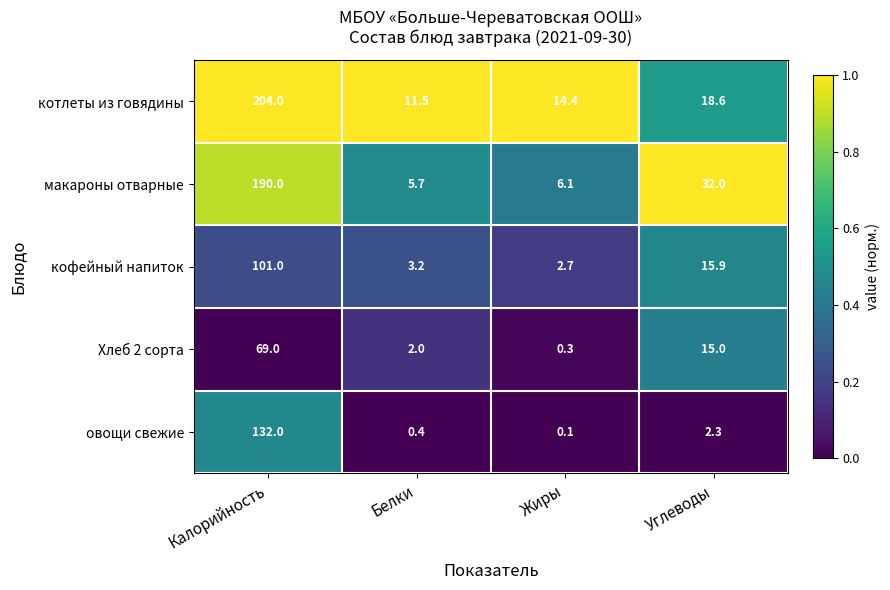

What is the total value across all series at Углеводы?

83.8